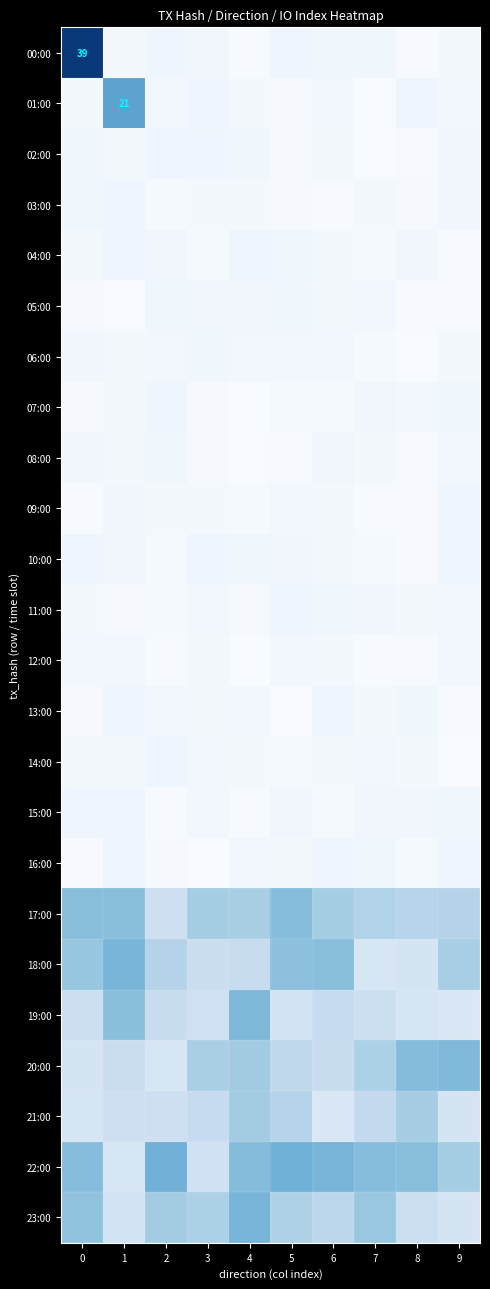

How many data points does each series have?

10